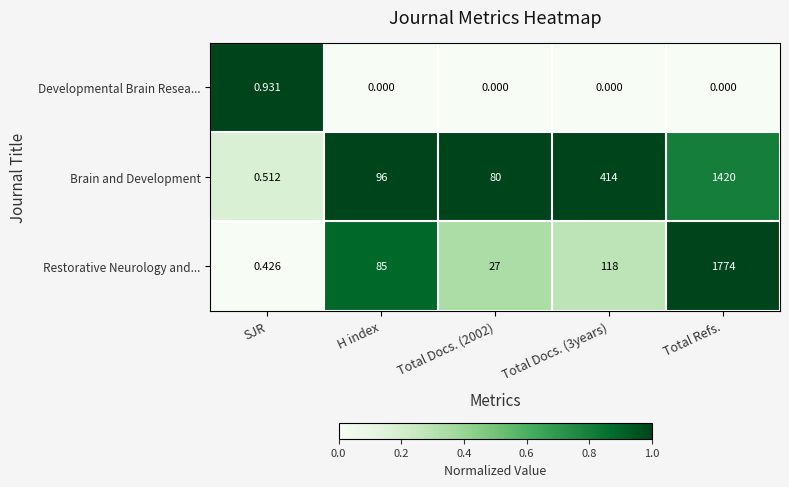

Which category has the lowest value in the Brain and Development series?

SJR